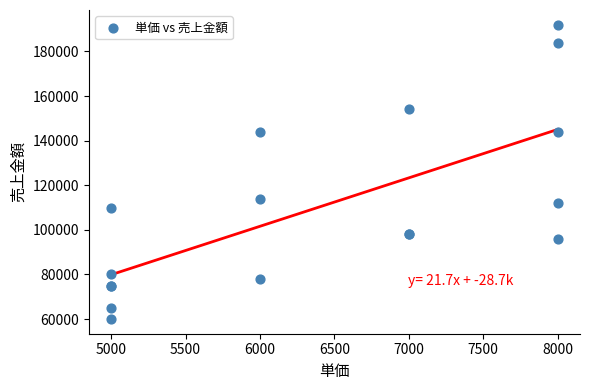

What Y value in the scatter plot is closest to 126000?

114000